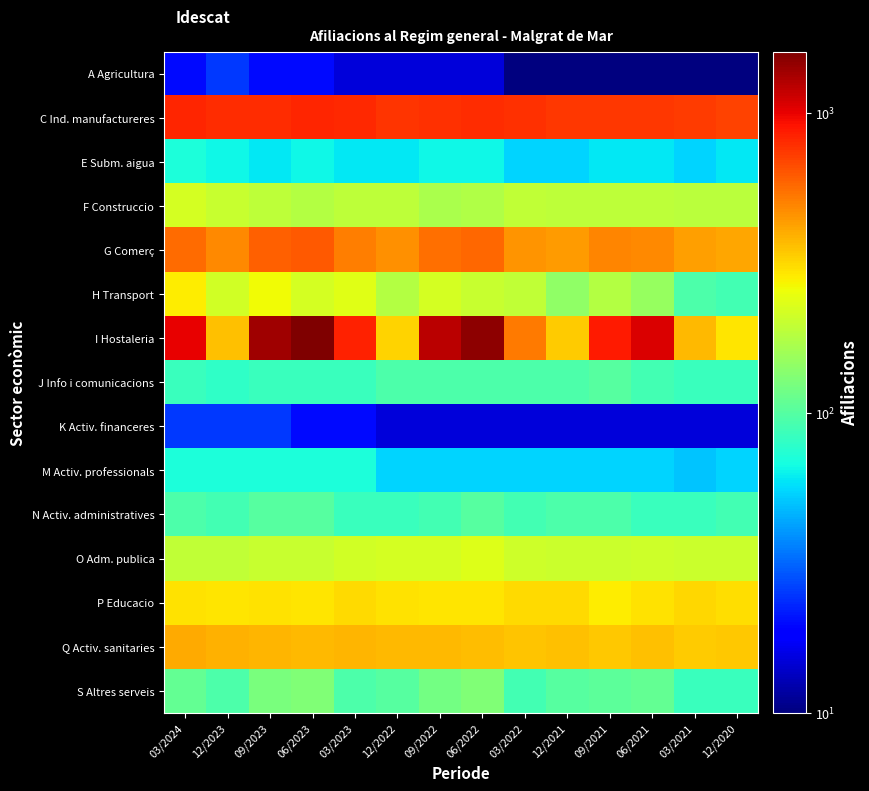

At 12/2020, list the series in order from largest to smallest.

C Ind. manufactureres, G Comerç, Q Activ. sanitaries, P Educacio, I Hostaleria, O Adm. publica, F Construccio, H Transport, N Activ. administratives, J Info i comunicacions, S Altres serveis, E Subm. aigua, M Activ. professionals, K Activ. financeres, A Agricultura